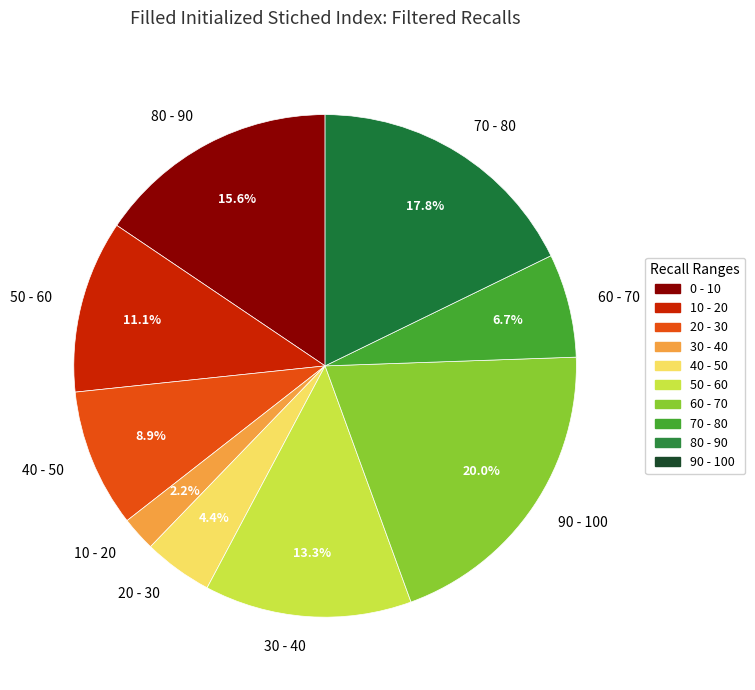

Is there any slice that represents more than half of the pie?

No